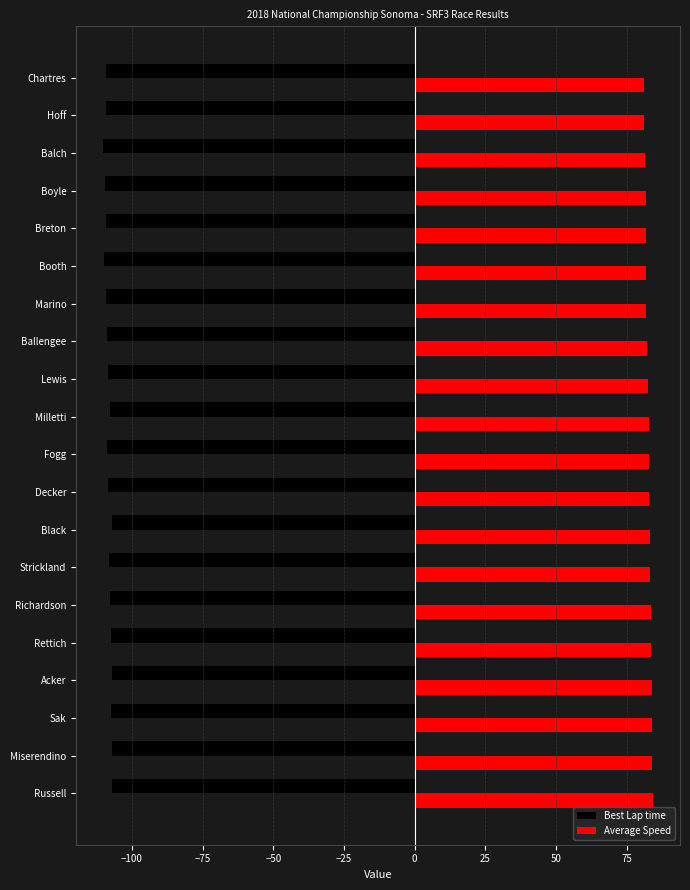

At Milletti, list the series in order from smallest to largest.

Best Lap time, Average Speed